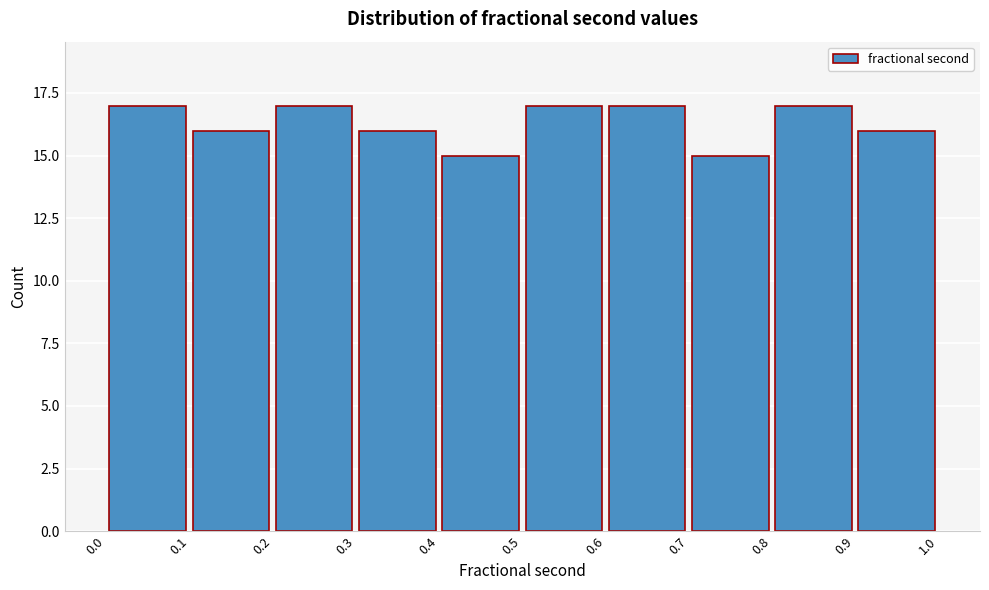

Reading left to right, list every bar in this chart as the range it spans on the x-axis followed by its height. The values are not printed on the chart, so give them approximately, as read against the axis.

0.0 to 0.1: 17
0.1 to 0.2: 16
0.2 to 0.3: 17
0.3 to 0.4: 16
0.4 to 0.5: 15
0.5 to 0.6: 17
0.6 to 0.7: 17
0.7 to 0.8: 15
0.8 to 0.9: 17
0.9 to 1.0: 16